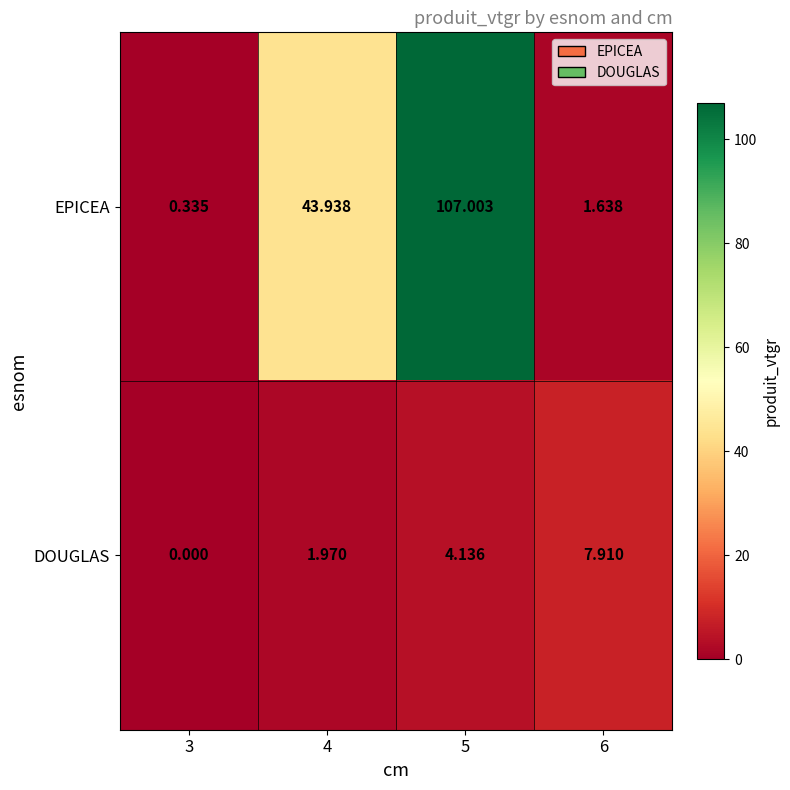

What is the total value across all series at 5?

111.1